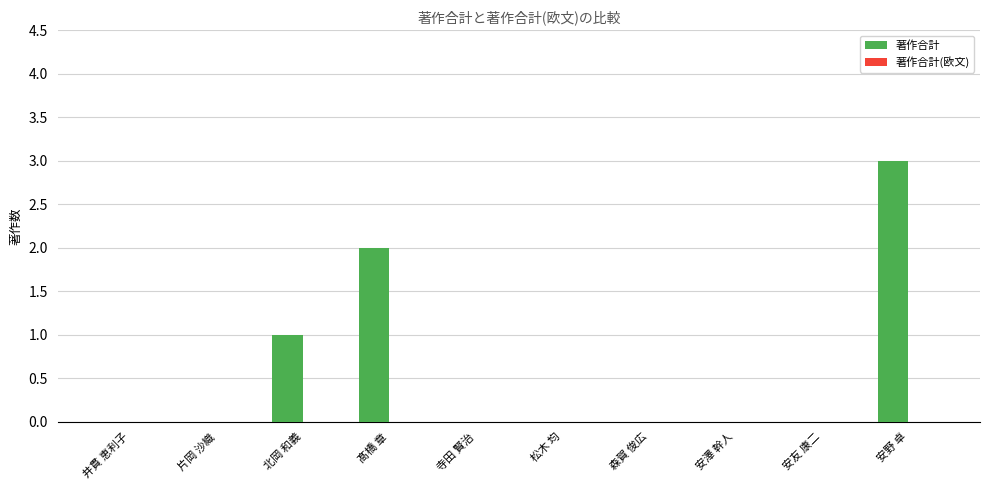

The value at 安野 卓 is 3. True or false?

True